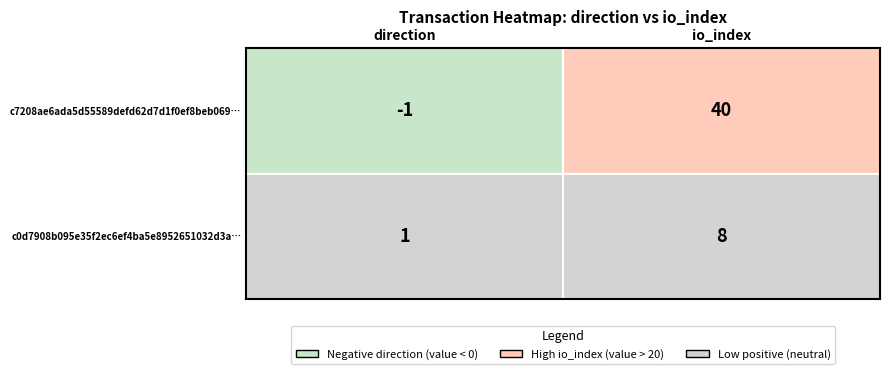

The value of c7208ae6ada5d55589defd62d7d1f0ef8beb069 at io_index is 16. True or false?

False